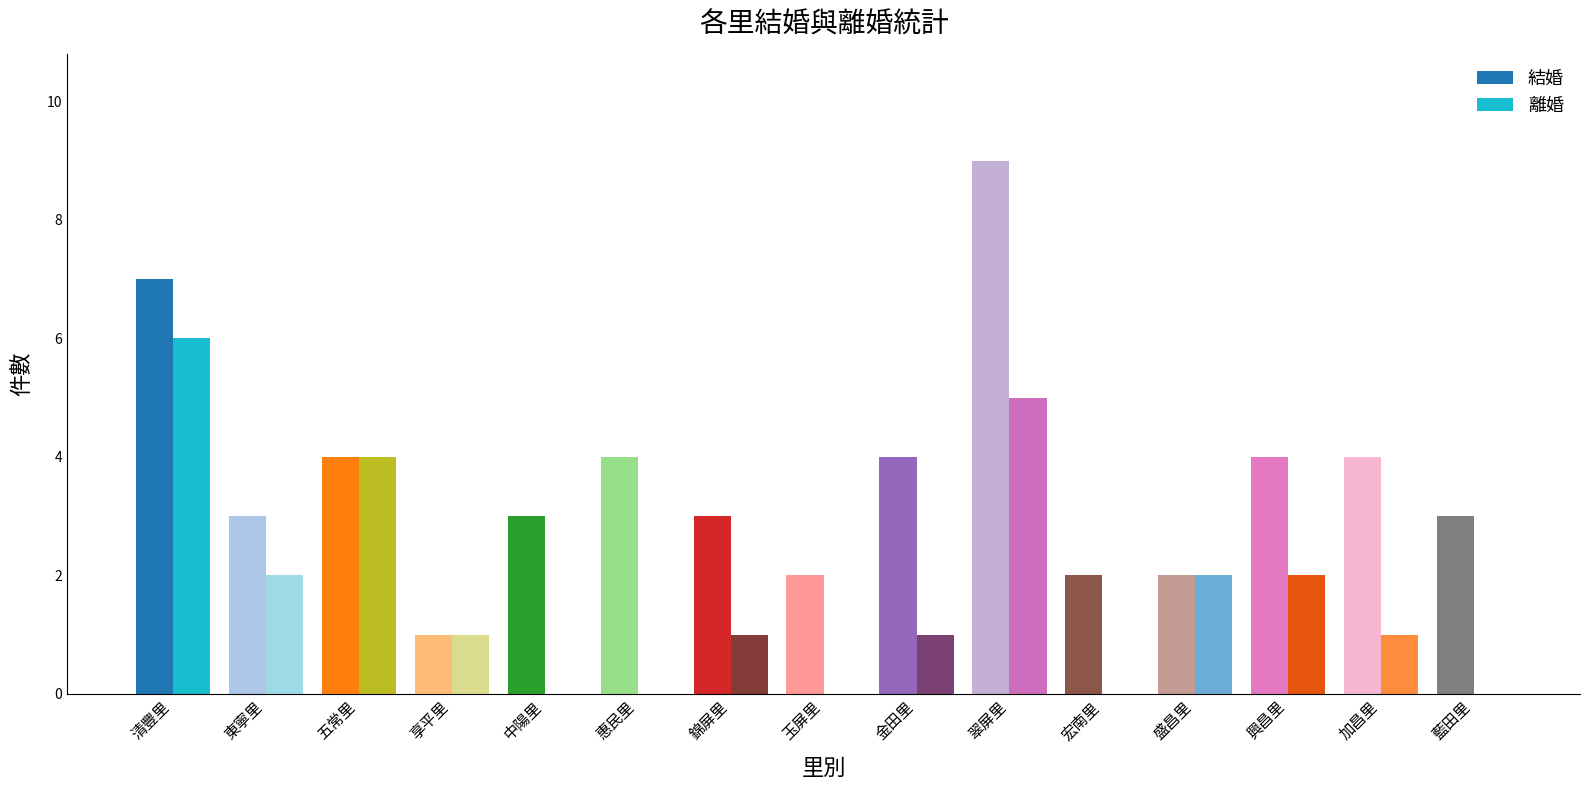

What is the maximum value for 離婚?

6